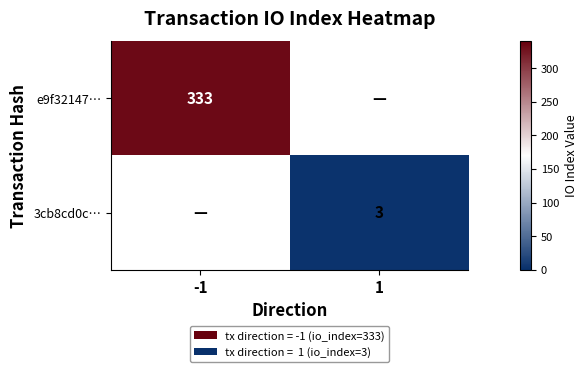

Is the value of e9f32147… at -1 greater than the value of 3cb8cd0c… at 1?

Yes